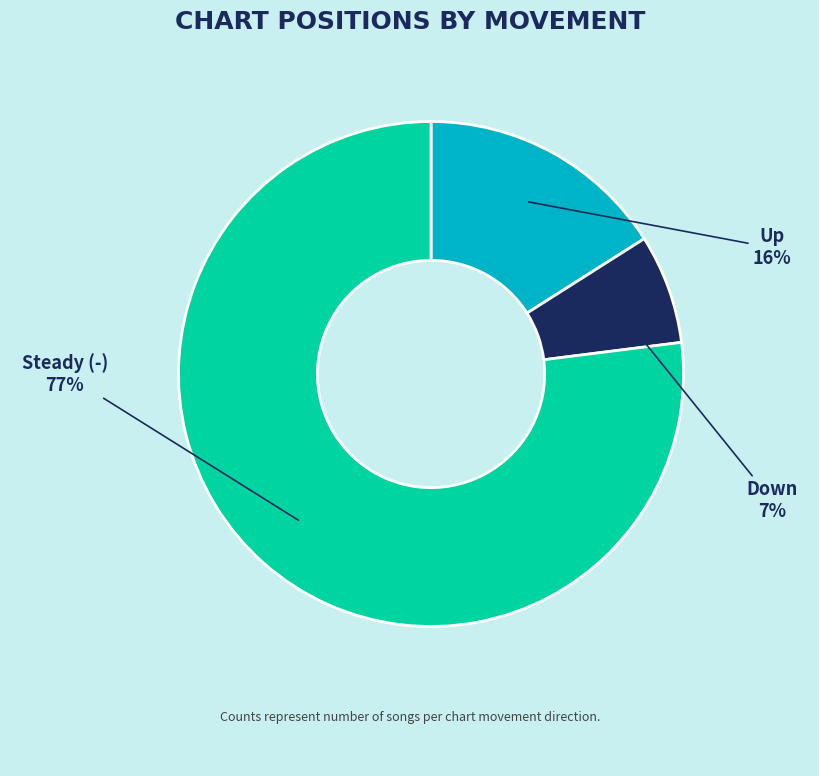

To the nearest percent, what is the average slice percentage?

33%